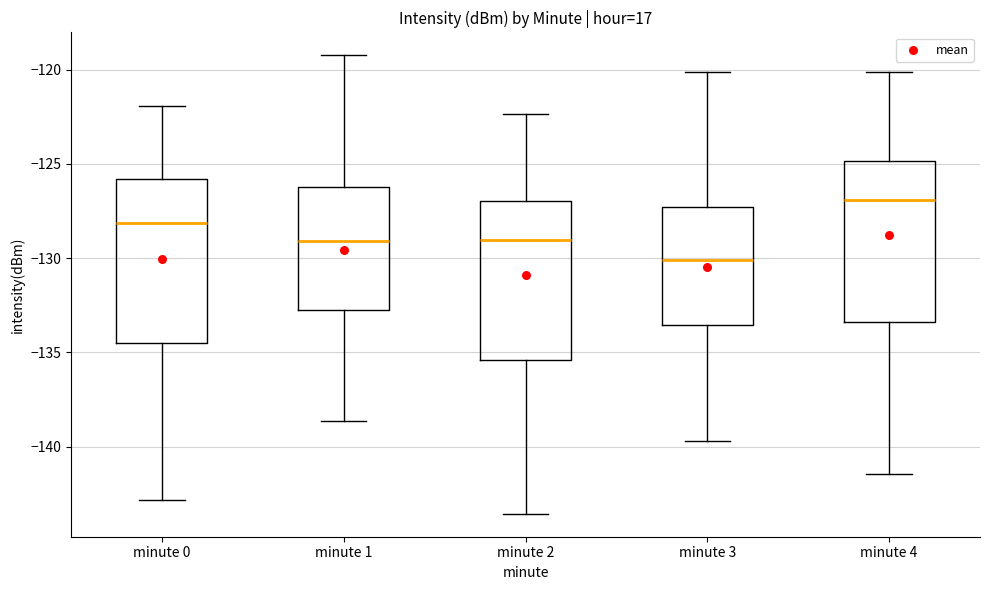

Which box's median line is the lowest?

minute 3